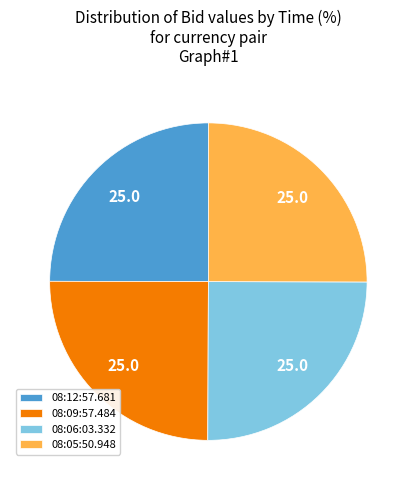

Count the number of slices in the pie.

4